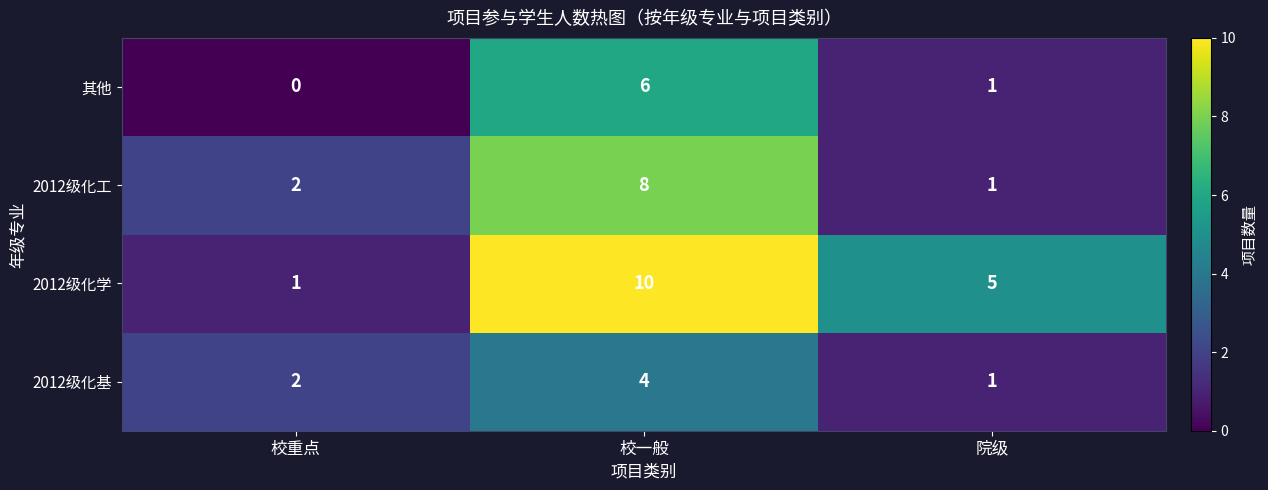

Which series has the largest range (max minus min)?

2012级化学